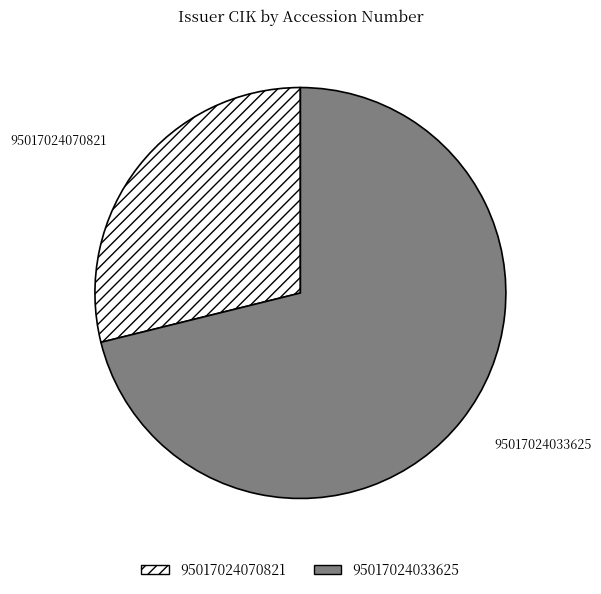

How many segments does this pie chart have?

2